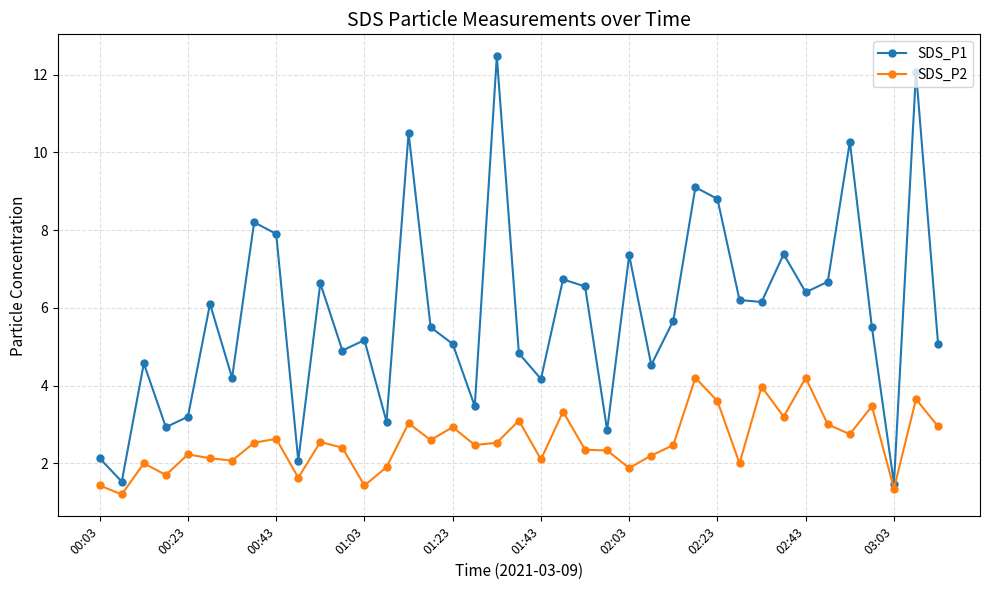

Does the chart display data point markers on the line(s)?

Yes